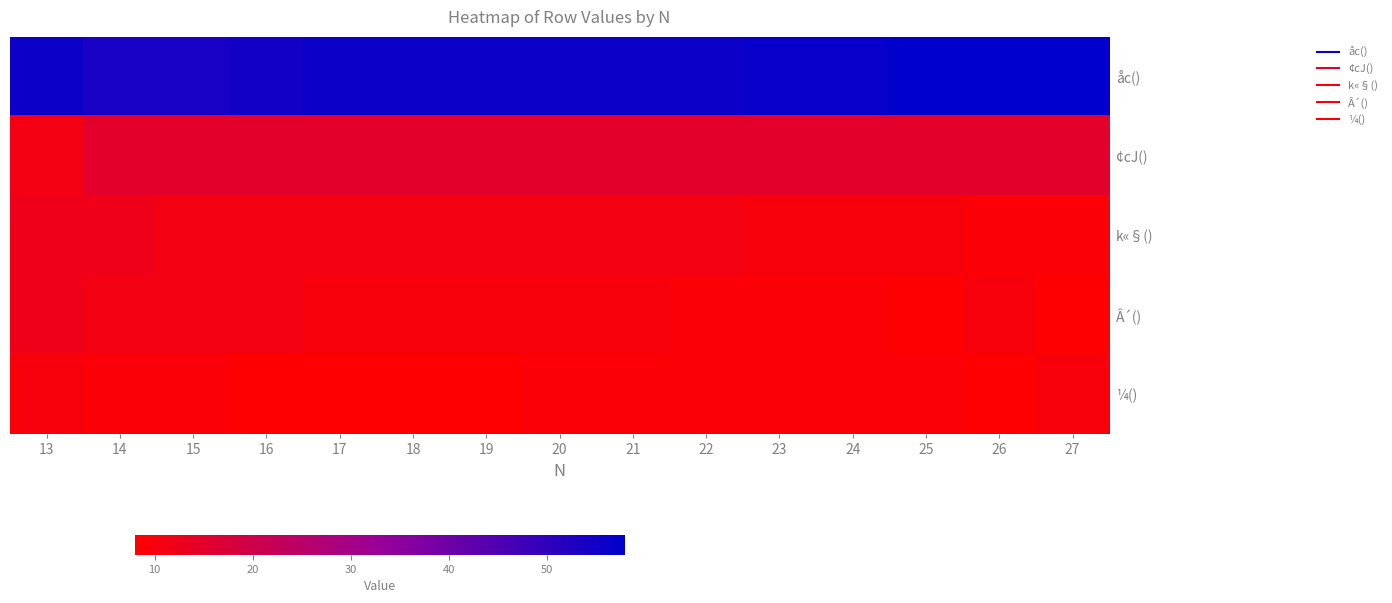

At how many categories does at least one series exceed 55?

12